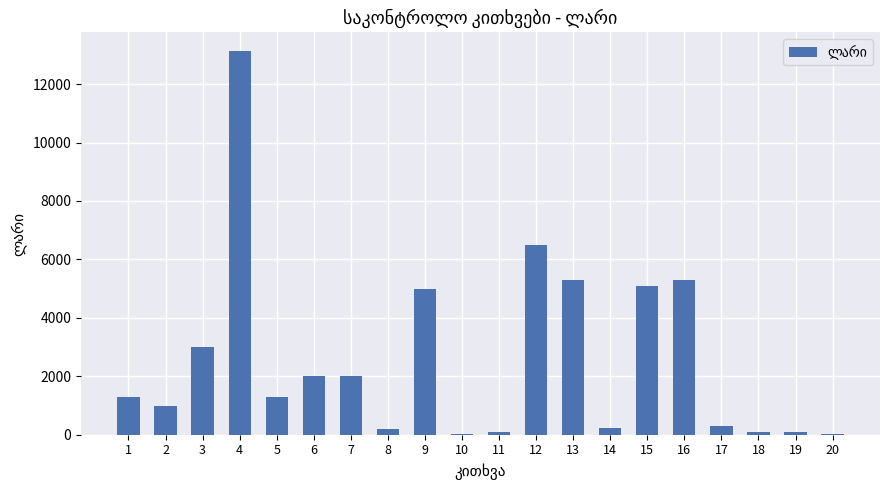

What is the change in value from 2 to 12?

+5500